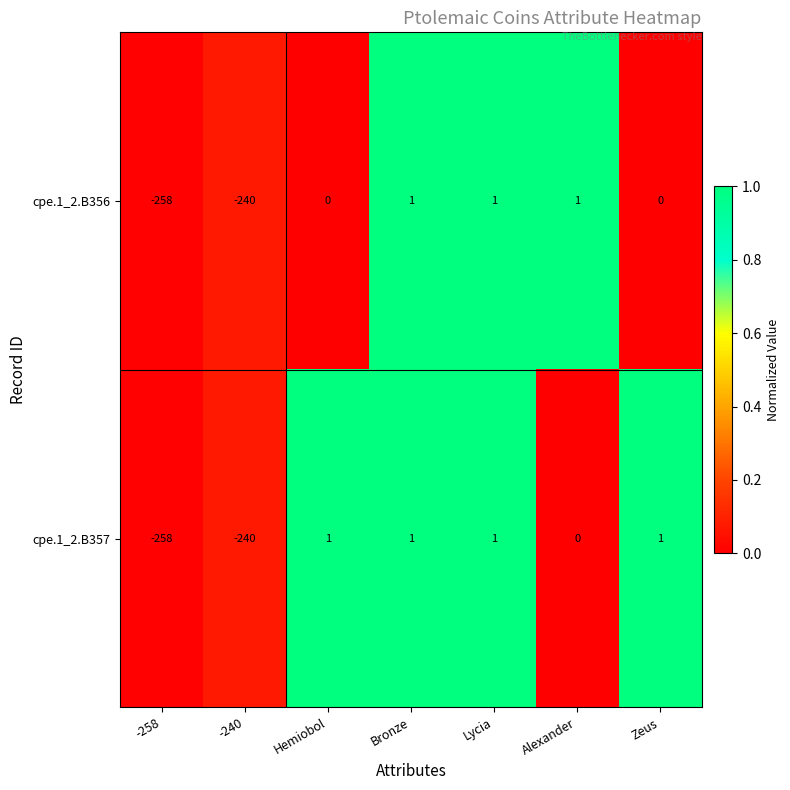

Rank the series at Zeus from lowest to highest value.

cpe.1_2.B356, cpe.1_2.B357